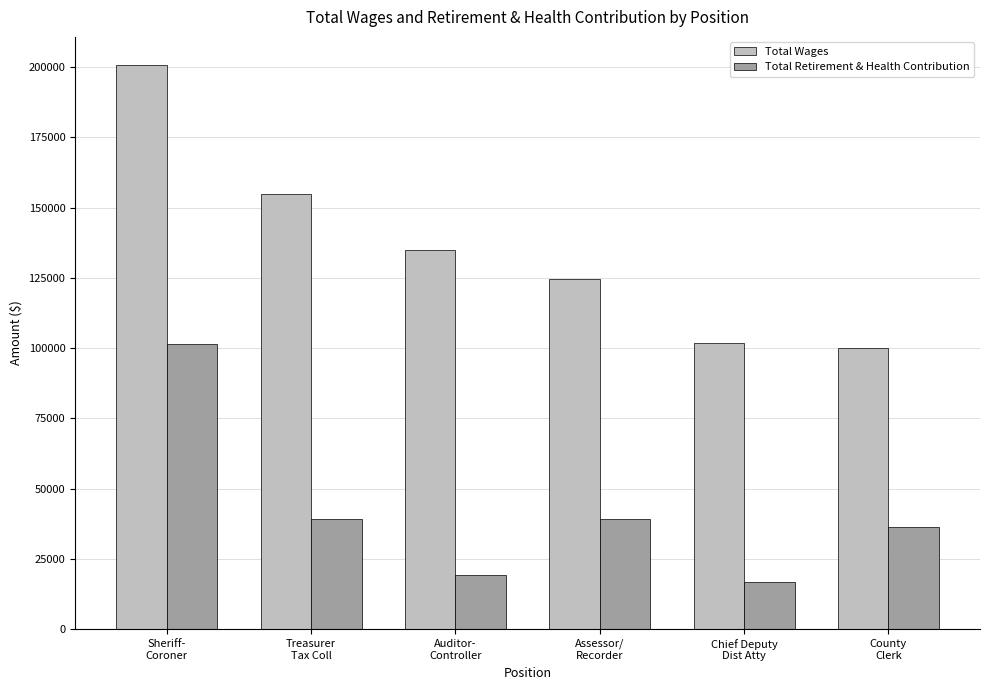

What is the difference between the second highest and minimum values in the Total Wages series?

54770